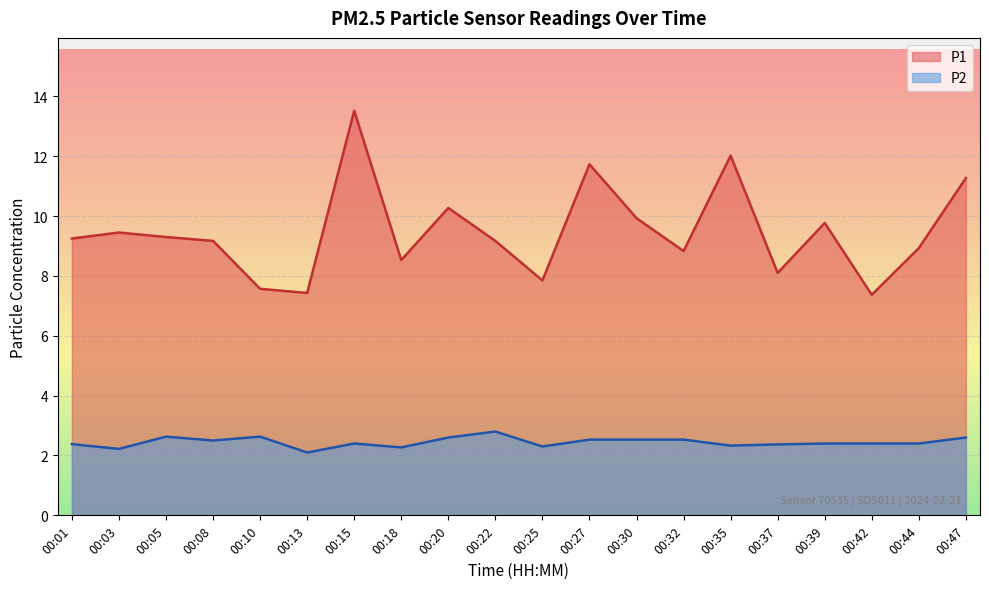

Between 00:25 and 00:42, which is larger?

00:25